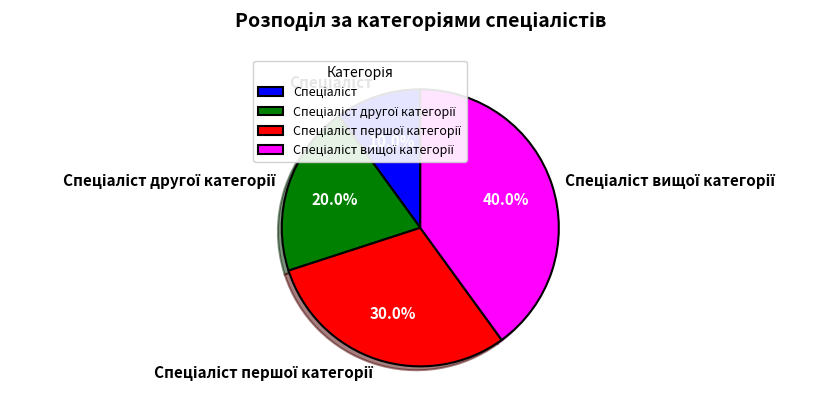

Is there any slice that represents more than half of the pie?

No